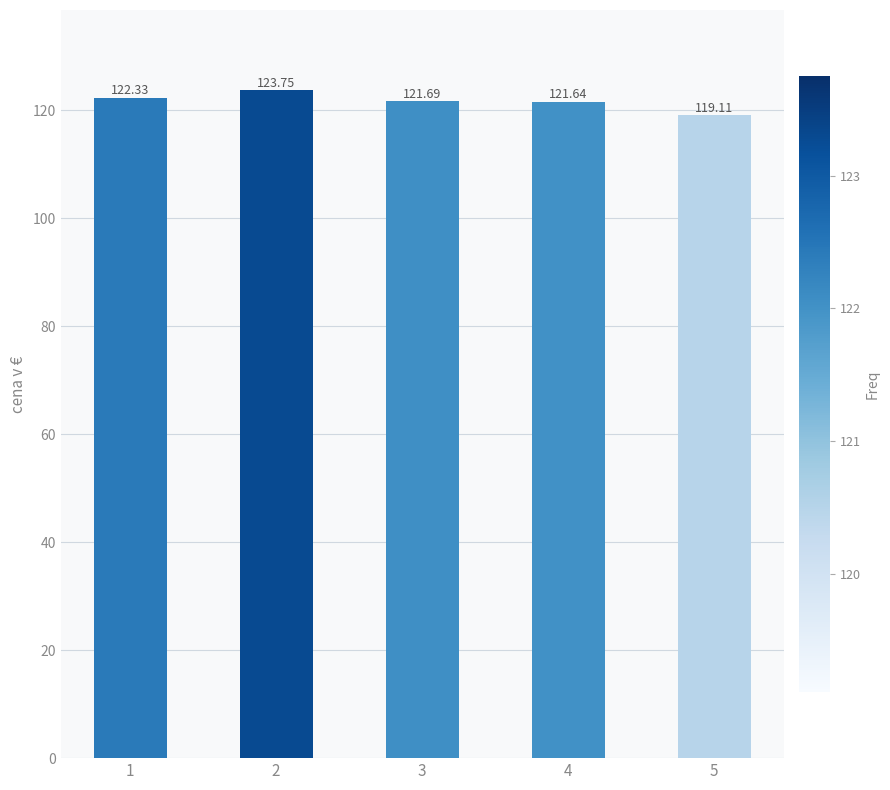

What is the value of the 5th bar from the left?

119.1